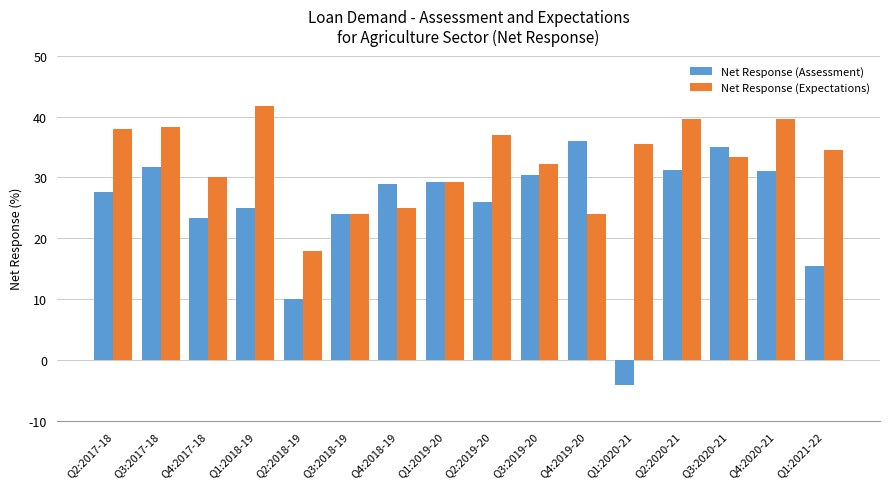

What is the total value across all series at Q2:2020-21?

70.8